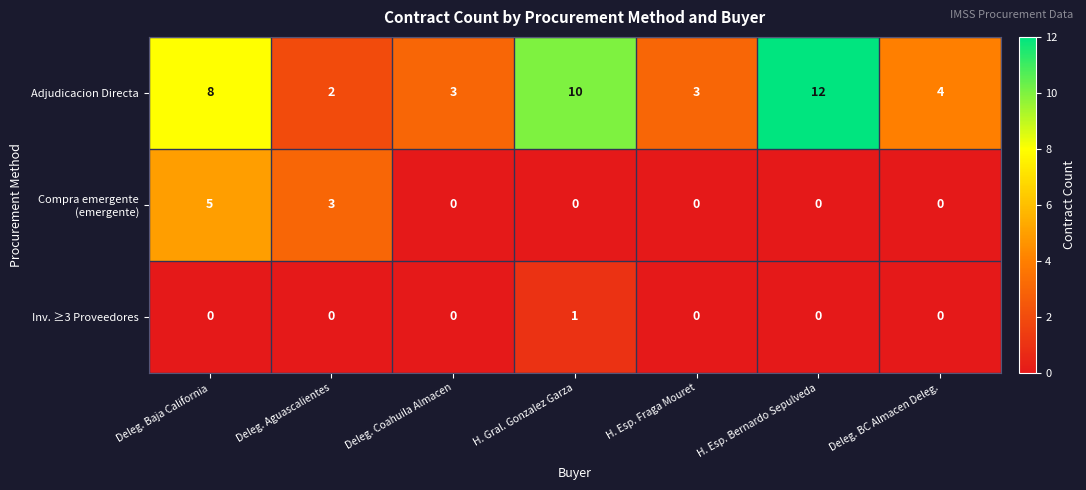

What is the greatest value displayed?

12